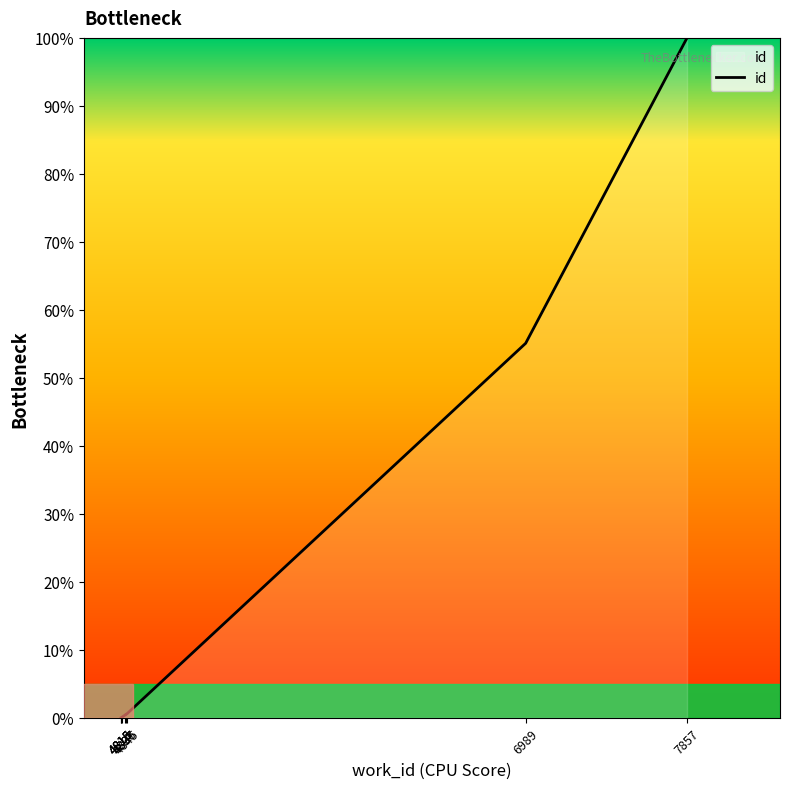

Which has a higher value, 4837 or 7857?

7857